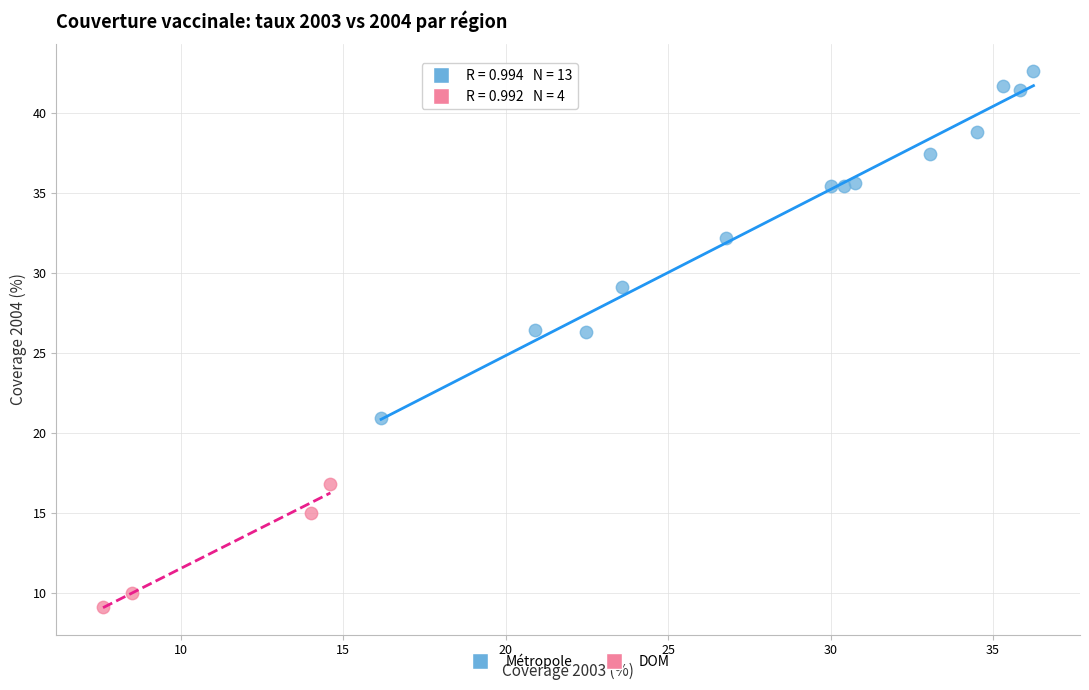

Which series has the largest Y range (max minus min)?

Métropole